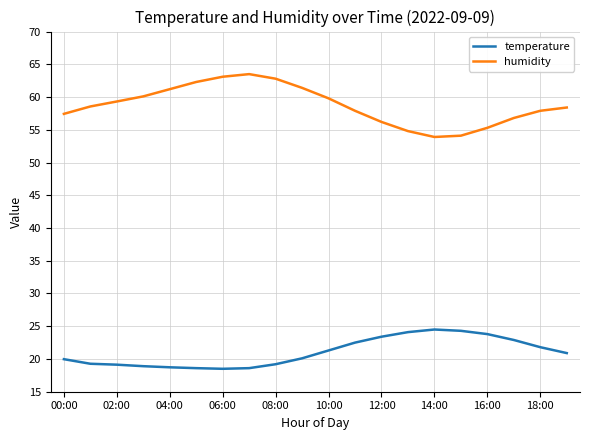

Rank the series by their maximum value, from highest to lowest.

humidity, temperature